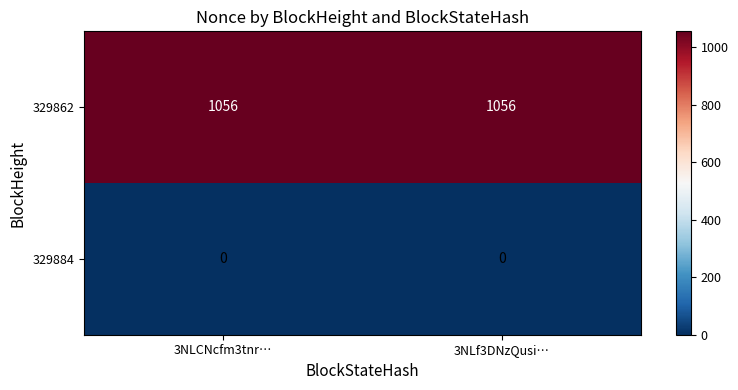

What is the difference between the highest and lowest values at 3NLf3DNzQusi…?

1056